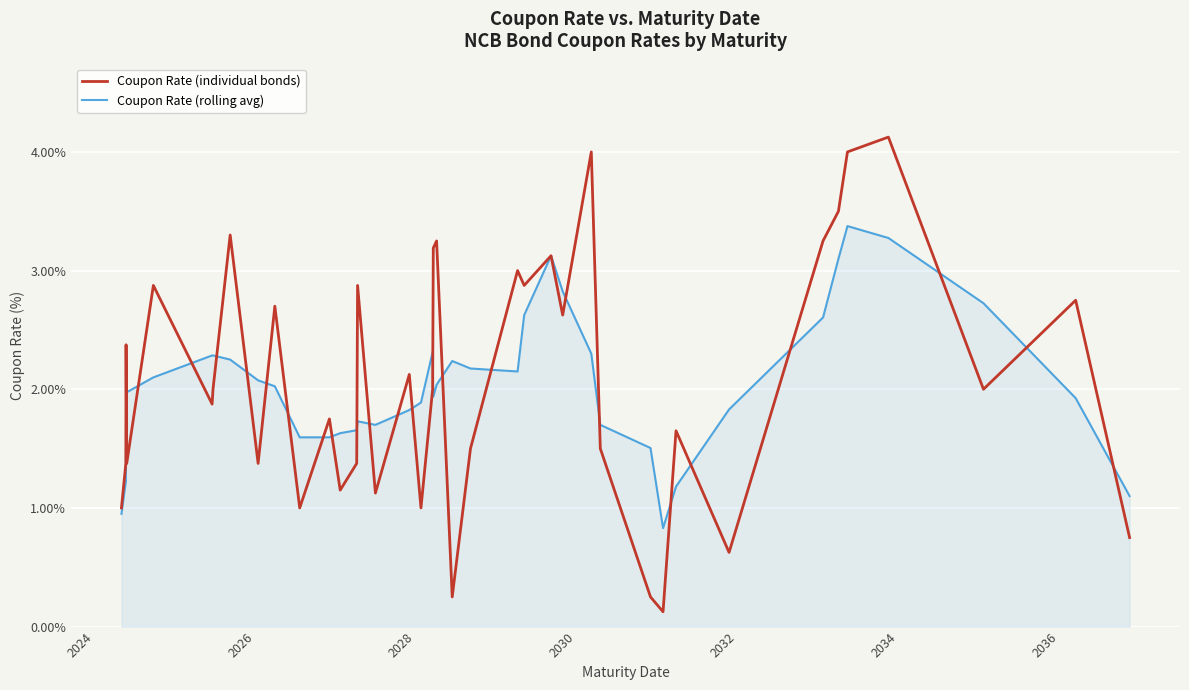

Which series has the largest range (max minus min)?

Coupon Rate (individual bonds)